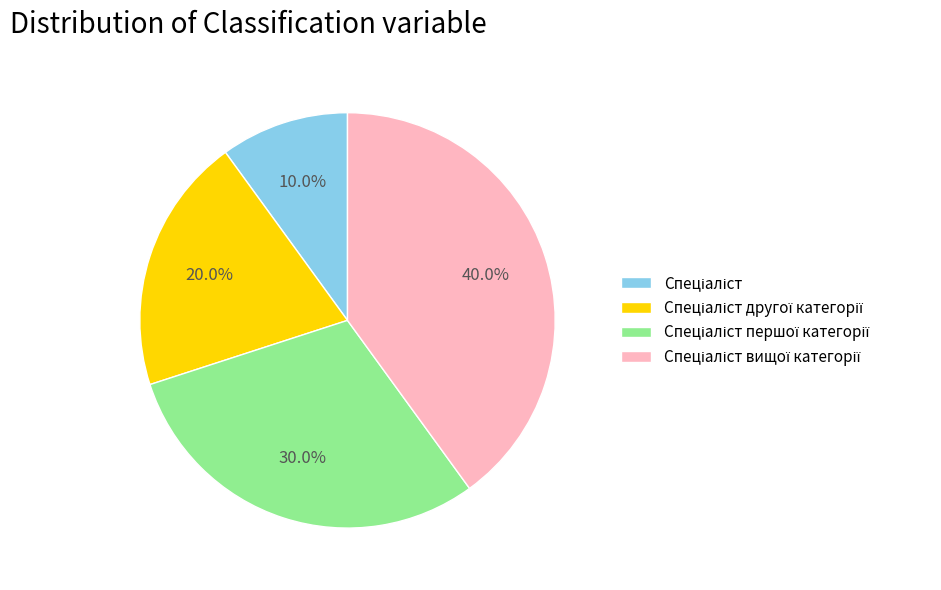

Does any single category account for the majority?

No